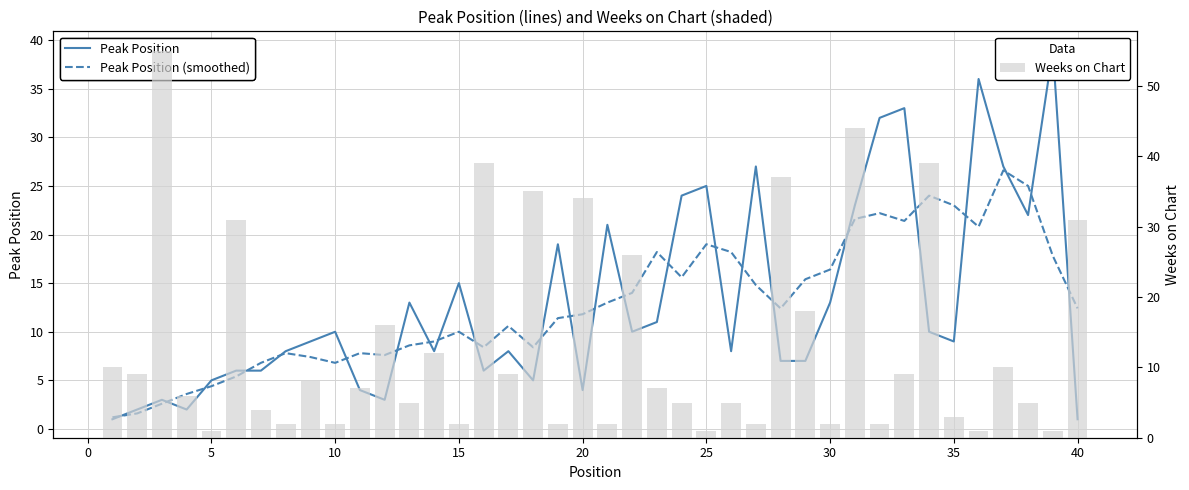

What is the sum of all Weeks on Chart values?

539